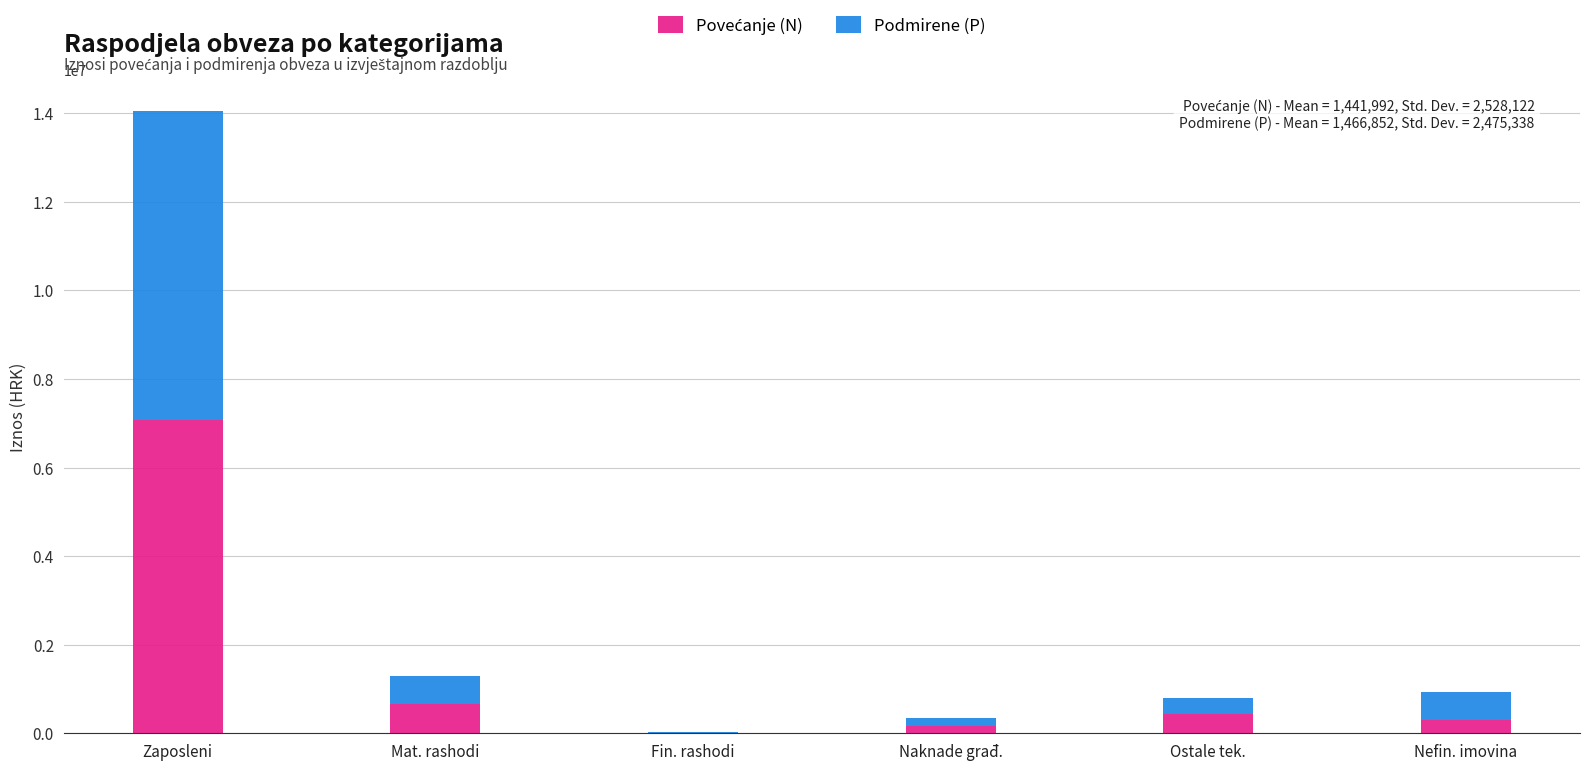

At which category is the sum across all series the highest?

Zaposleni